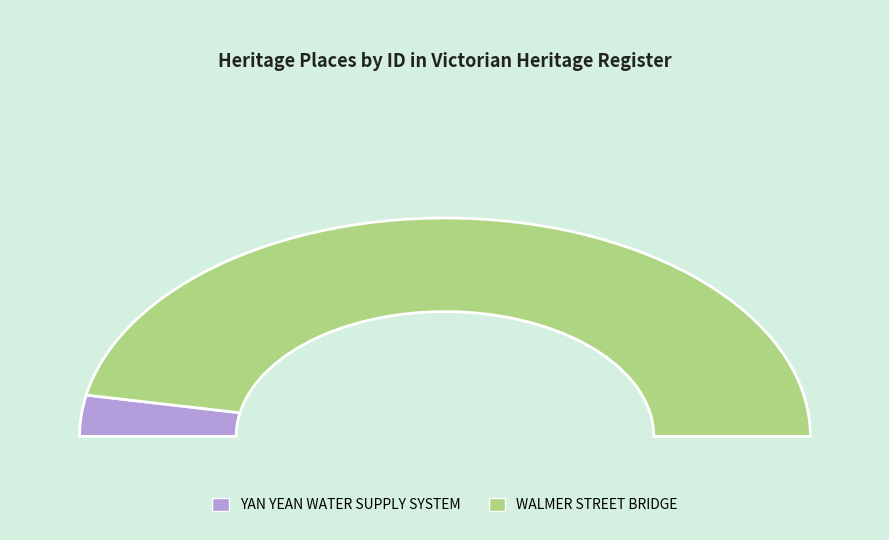

How many slices are in this pie chart?

2